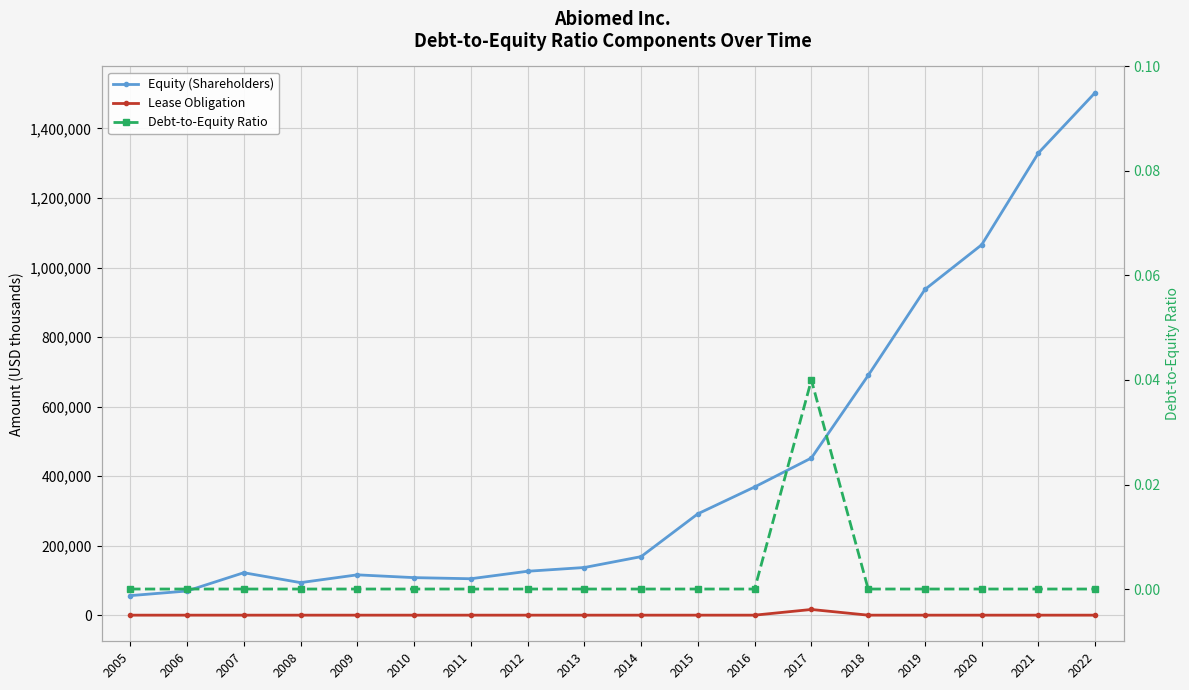

Rank the series at 2022 from lowest to highest value.

Lease Obligation, Debt-to-Equity Ratio, Equity (Shareholders)